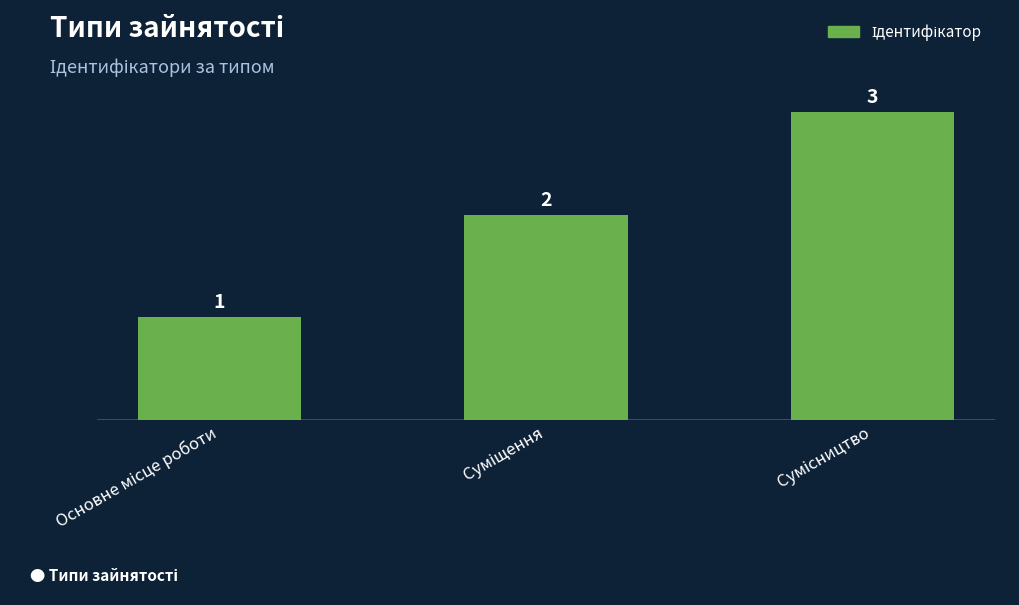

Reading right to left, transcribe all the data shown in this chart.

3	2	1